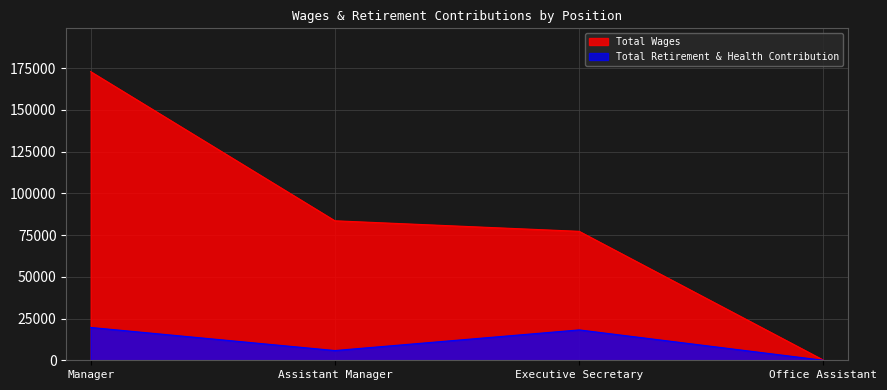

What is the maximum value for Total Retirement & Health Contribution?

19654